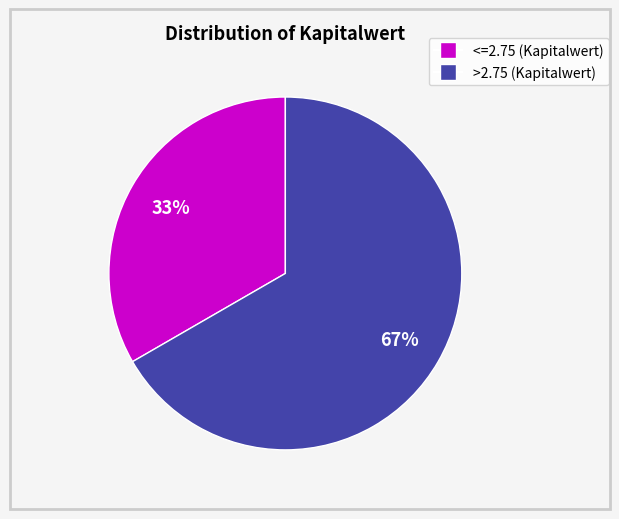

What is the ratio of the value at <=2.75 to the value at >2.75?

0.5